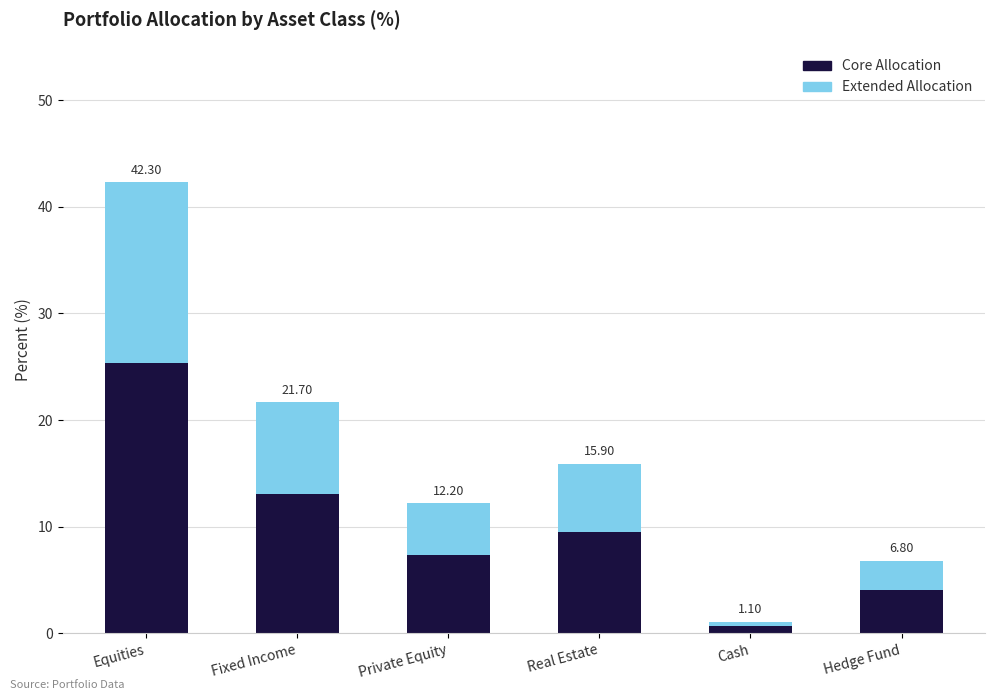

What are all the series names shown in the legend?

Core Allocation, Extended Allocation